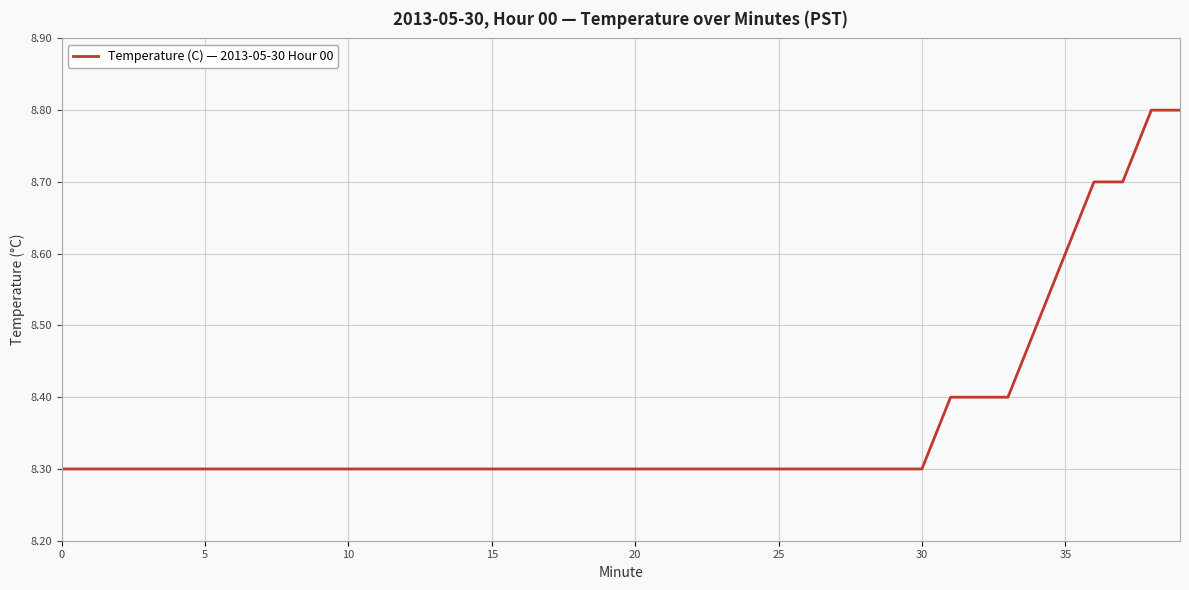

What is the difference between the maximum and minimum values?

0.5